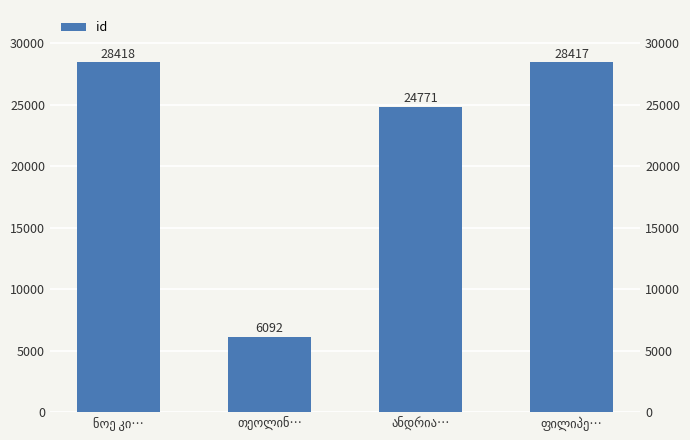

Reading left to right, extract all data points from this chart.

28418	6092	24771	28417